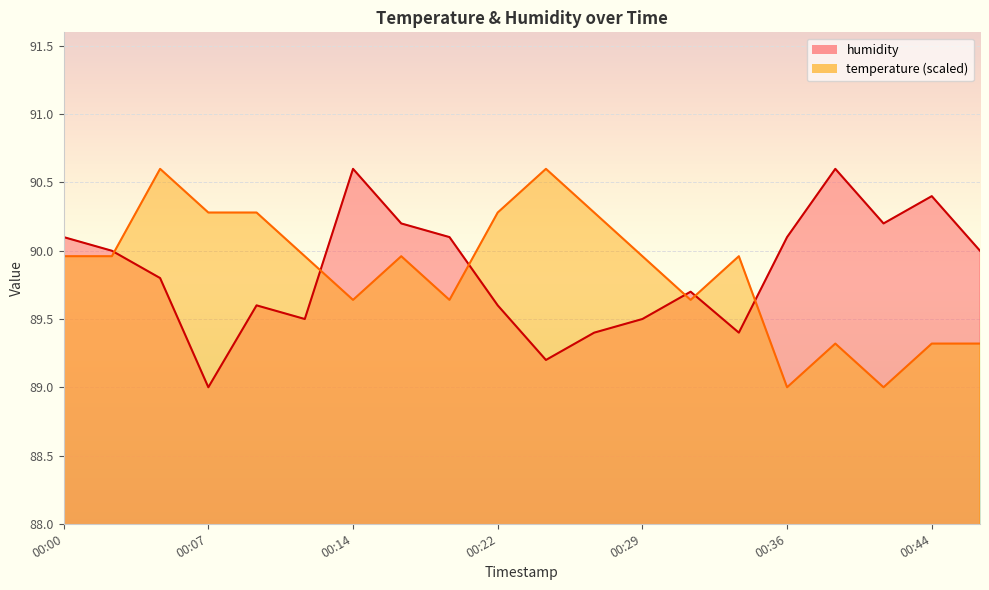

Is the value of humidity at 00:00 greater than the value of temperature at 00:09?

No